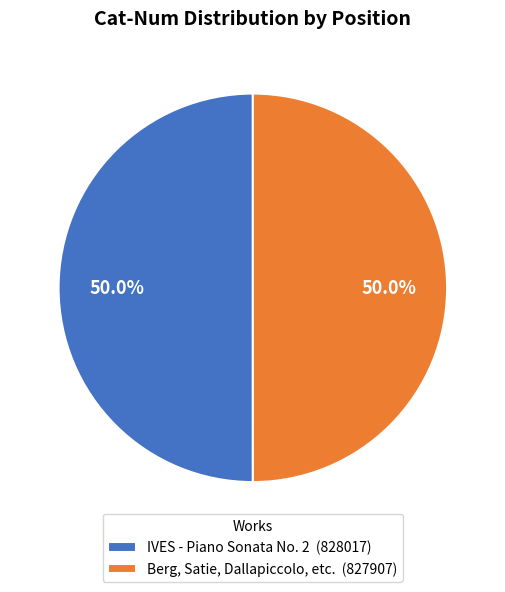

What percentage do IVES - Piano Sonata No. 2 (828017) and Berg, Satie, Dallapiccolo, etc. (827907) together represent?

100.0%